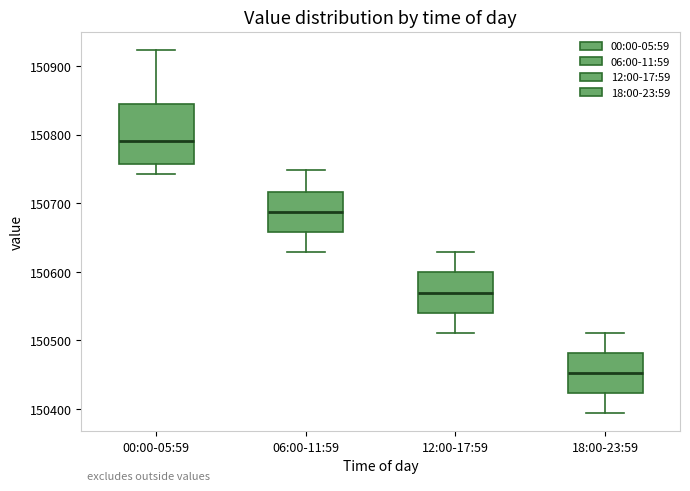

Which box's median line is the lowest?

18:00-23:59